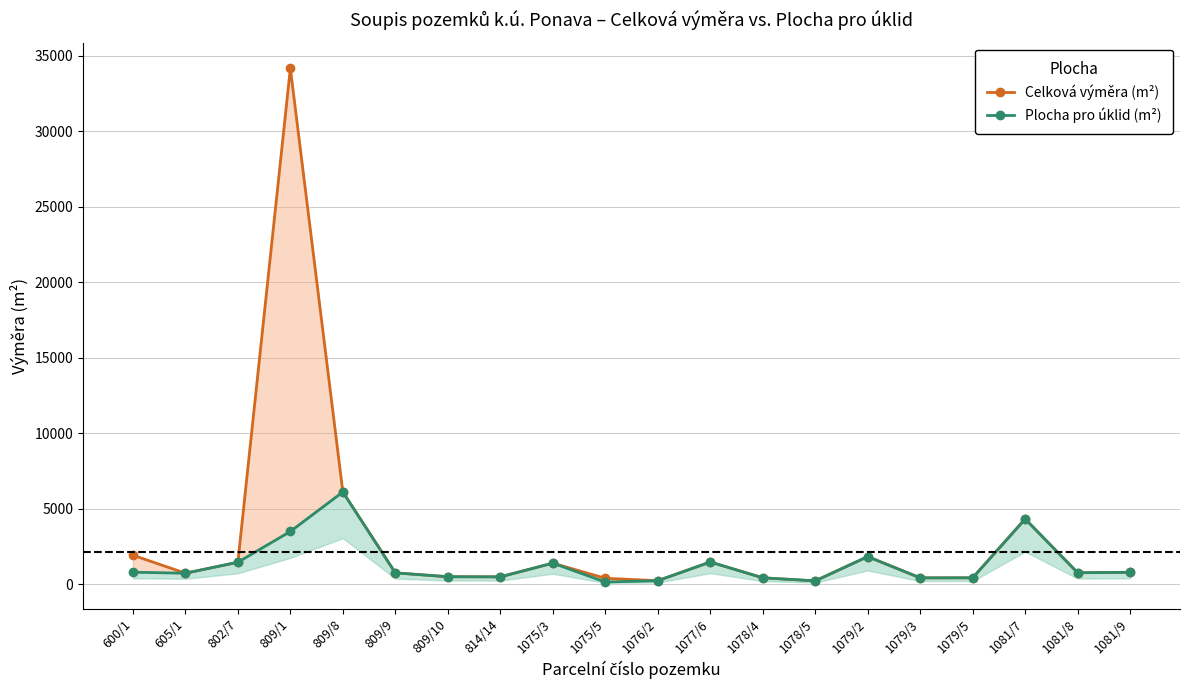

What is the highest value of the Celková výměra (m²) series?

34170